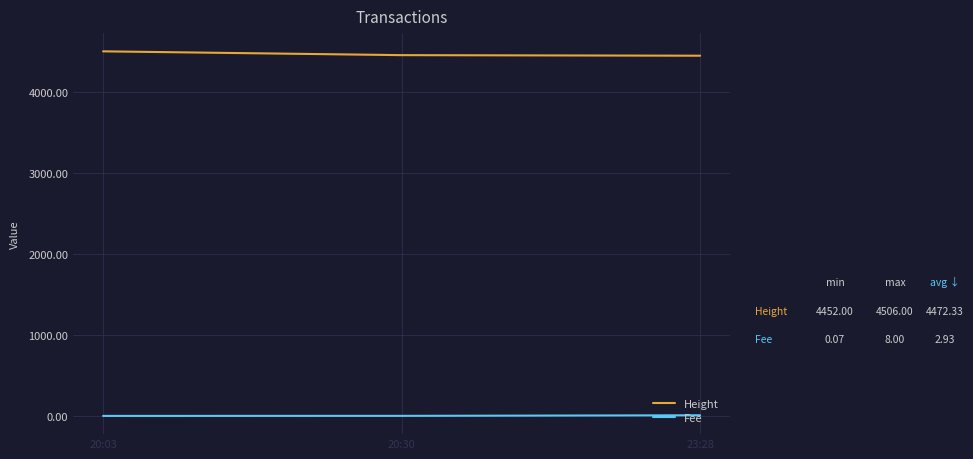

How many lines are shown in the chart?

2